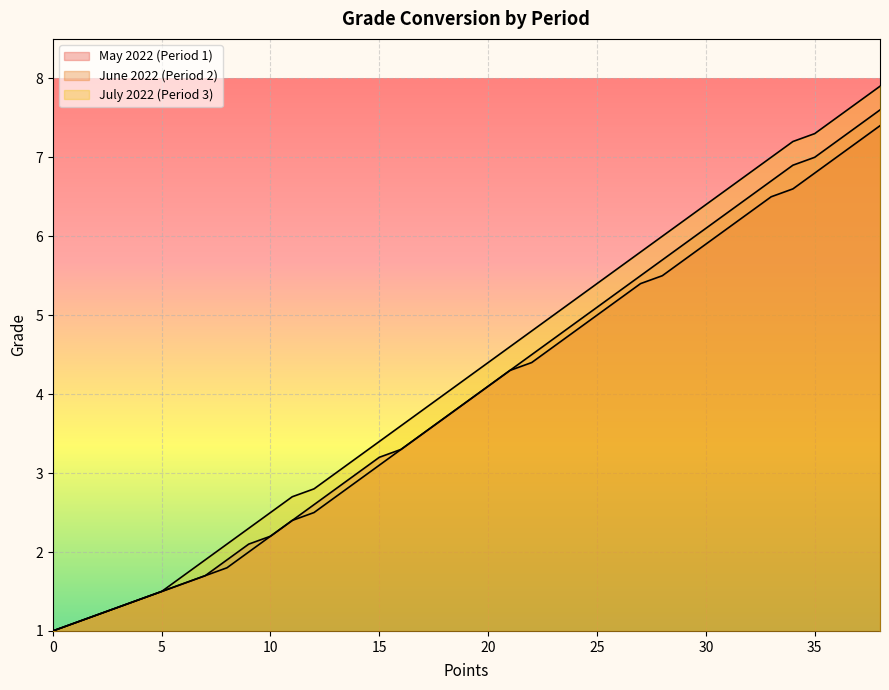

Which series has the largest range (max minus min)?

July 2022 (Period 3)